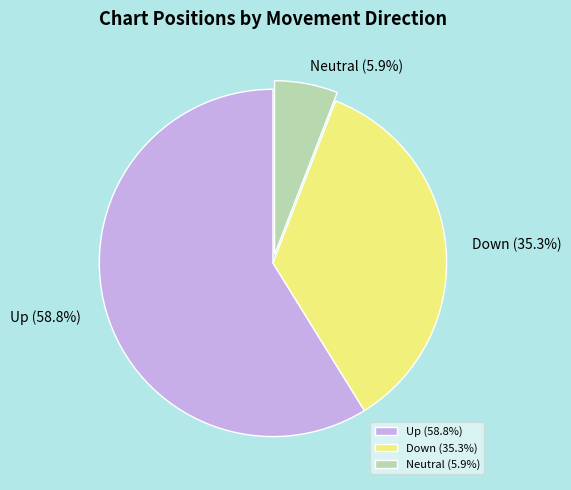

Which has a higher value, Up (58.8%) or Down (35.3%)?

Up (58.8%)